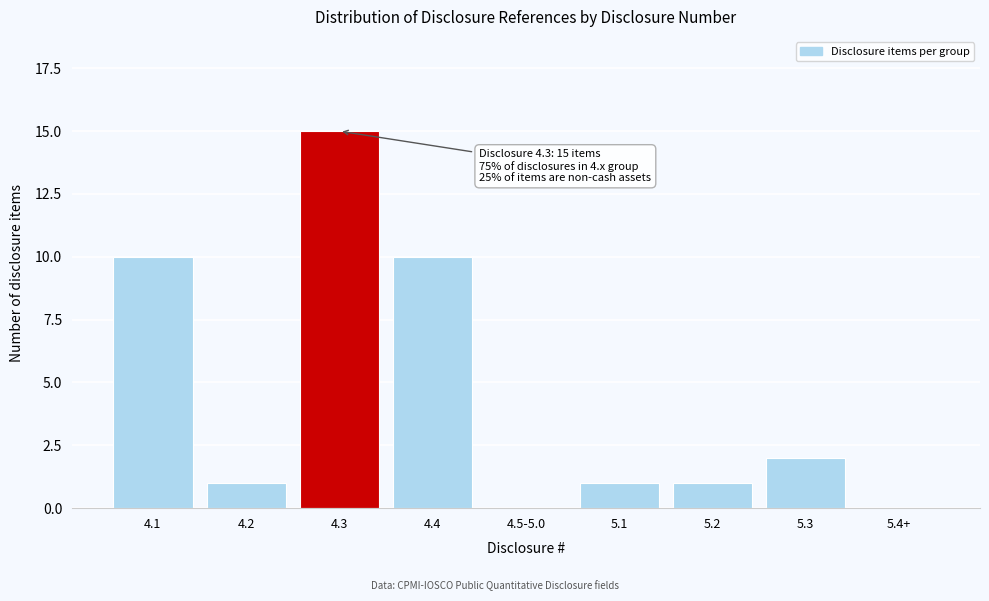

Reading right to left, transcribe all the data shown in this chart.

5.4+=0	5.3=2	5.2=1	5.1=1	4.5-5.0=0	4.4=10	4.3=15	4.2=1	4.1=10